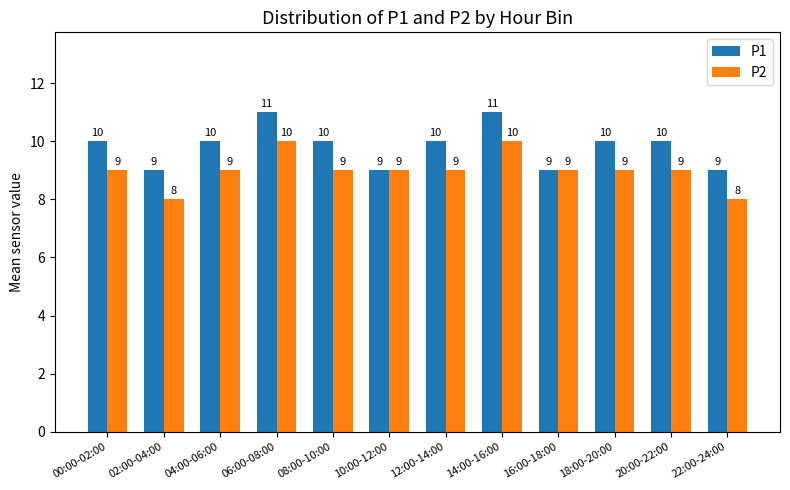

Rank the series by their maximum value, from highest to lowest.

P1, P2